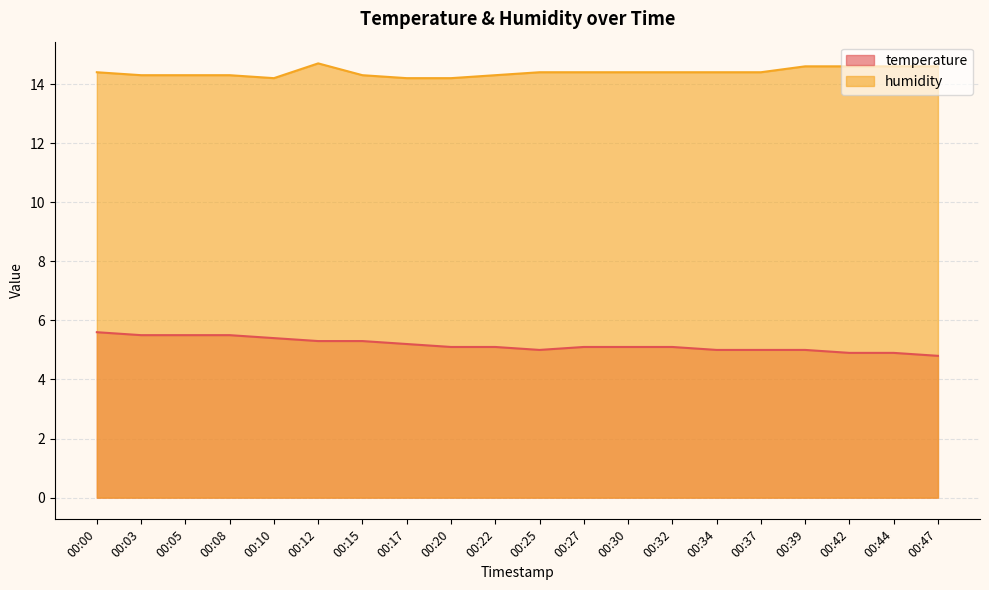

Does the chart display data point markers on the line(s)?

No